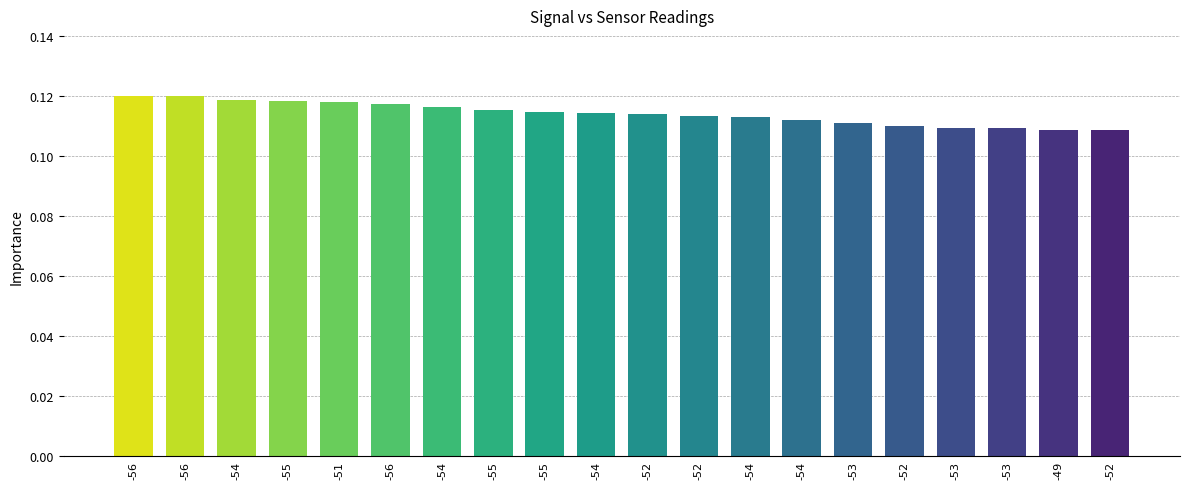

Which has a higher value, -53 or -52?

-52